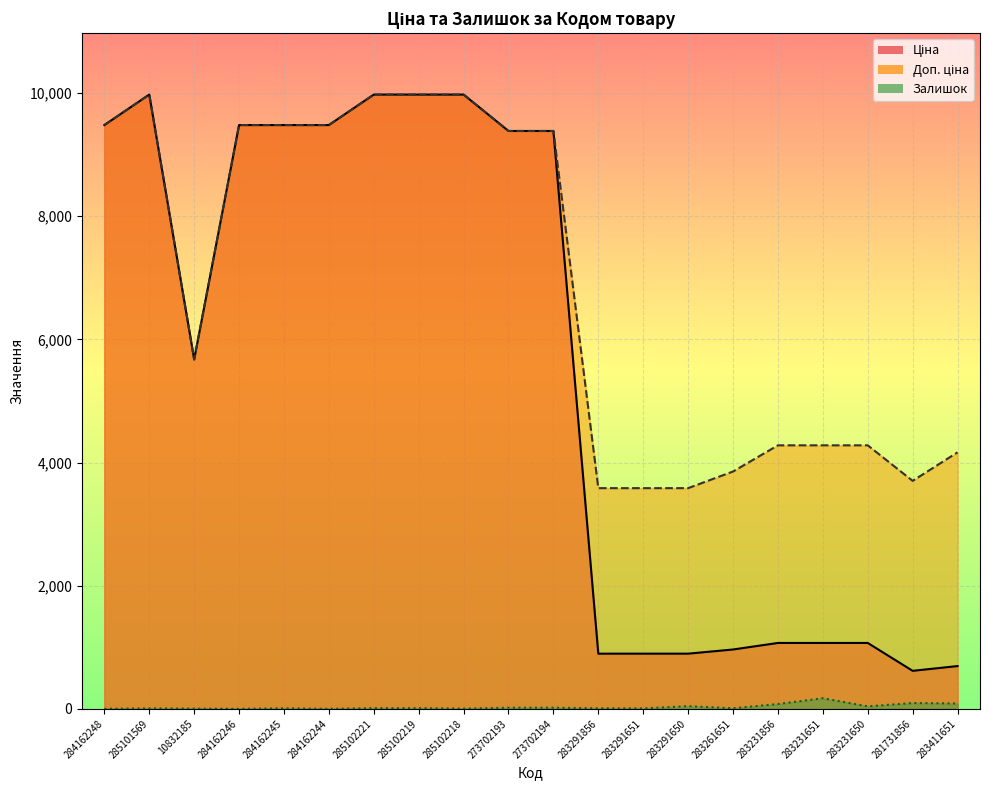

What is the label of the 5th point from the left?

284162245